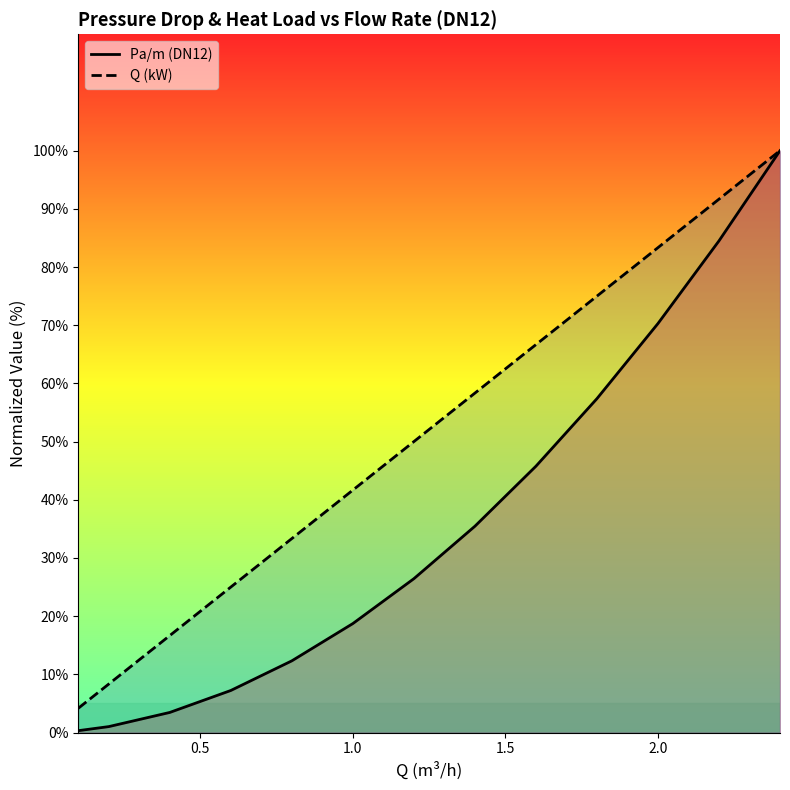

How many lines are shown in the chart?

2